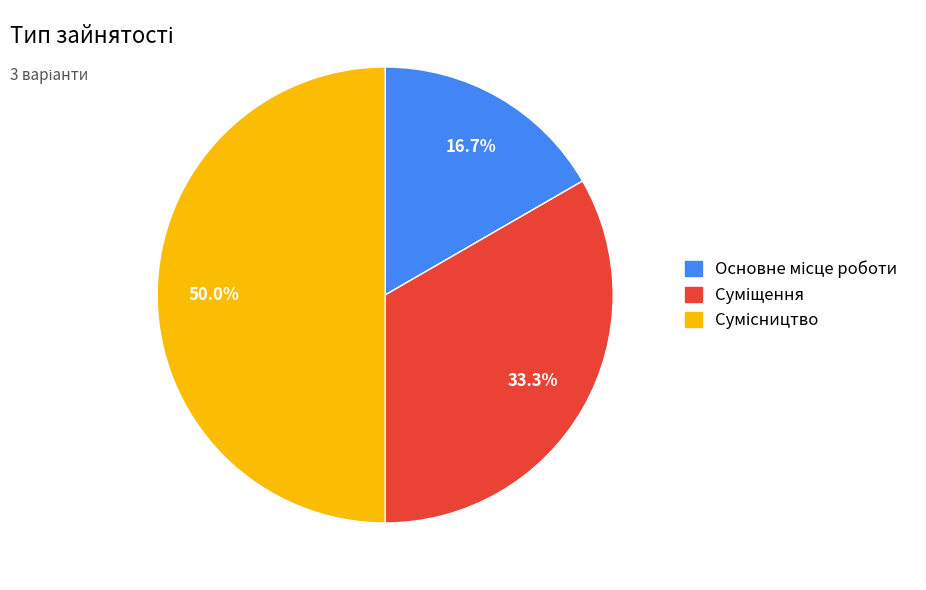

How many segments does this pie chart have?

3